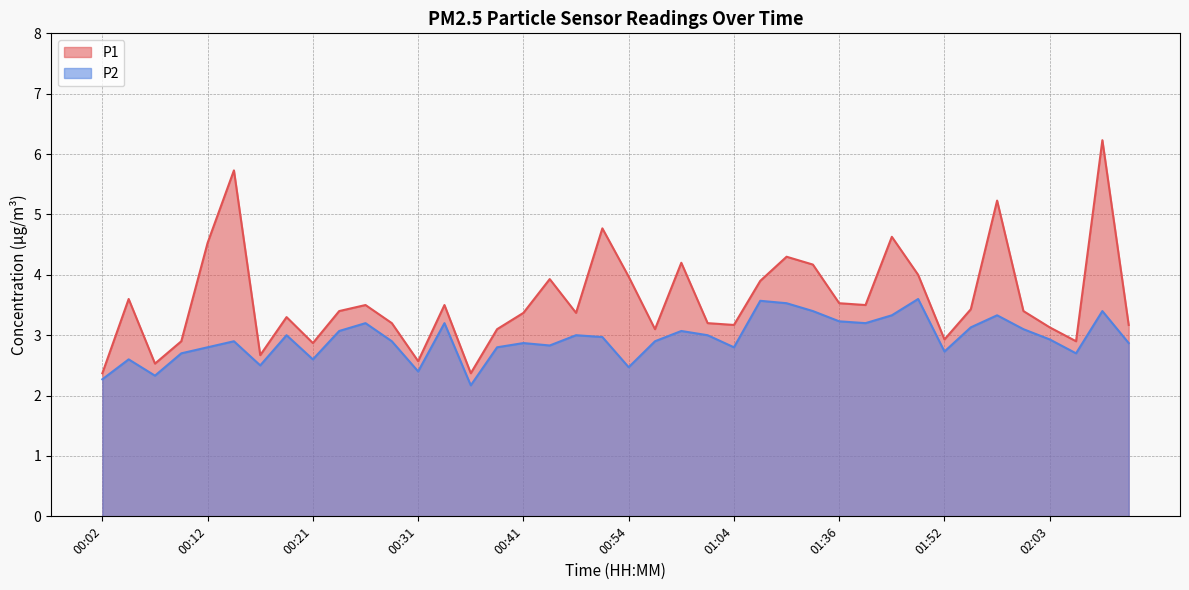

Between 00:24 and 01:33, which series saw the biggest shift?

P1